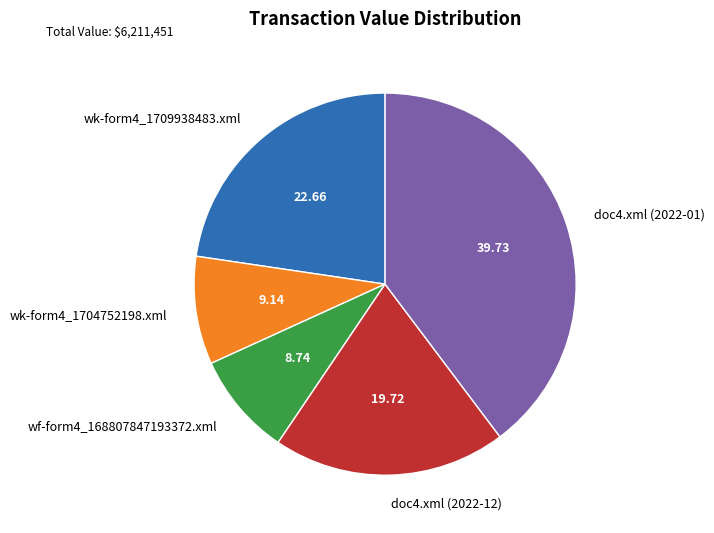

Is there any slice that represents more than half of the pie?

No